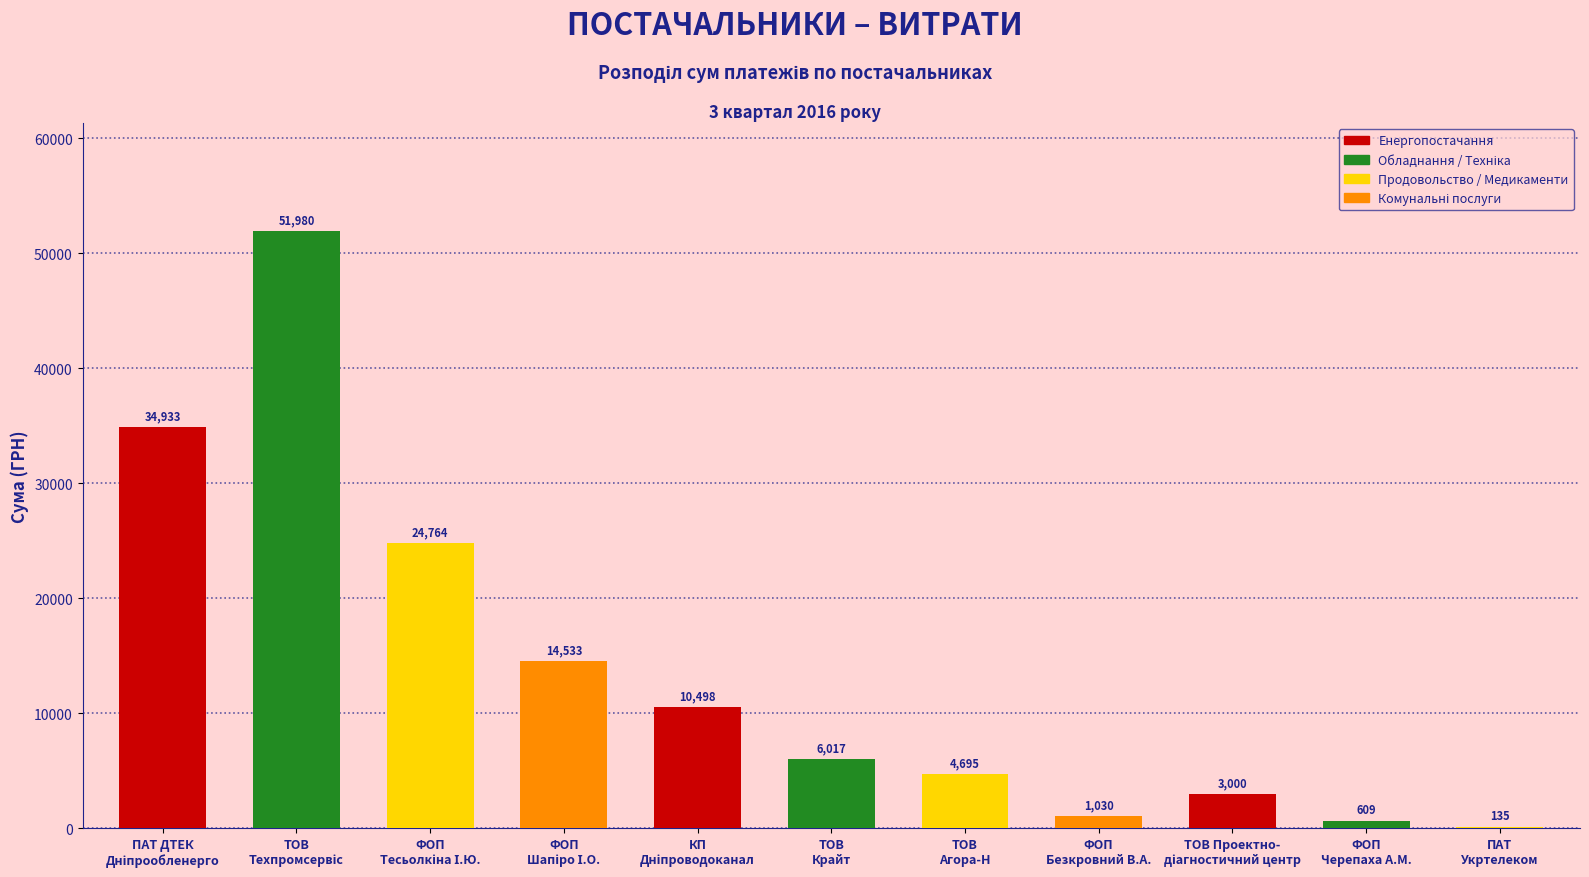

Is it true that the value at ТОВ
Агора-Н is 7544.3?

False